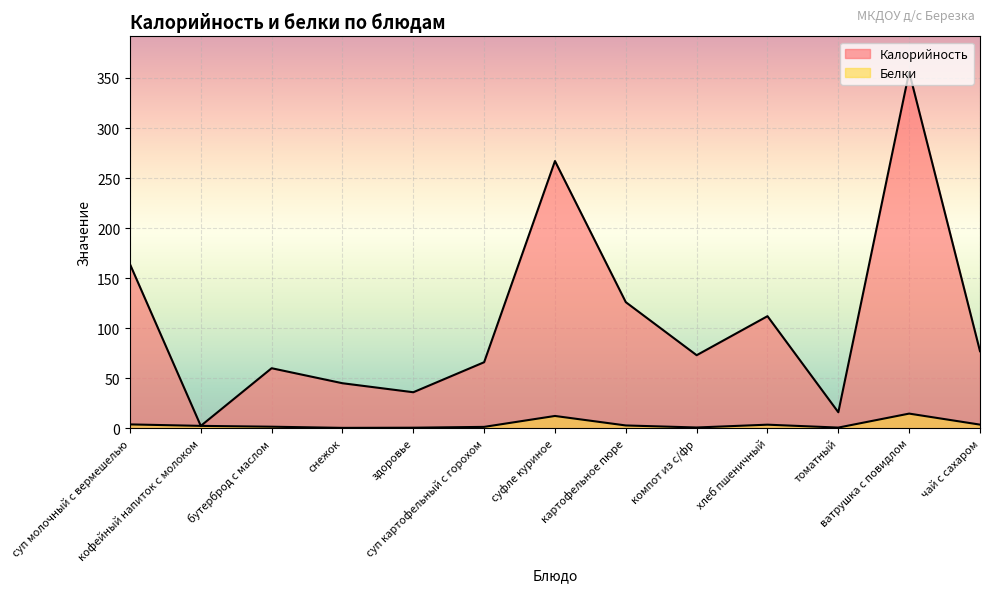

At чай с сахаром, list the series in order from smallest to largest.

Белки, Калорийность